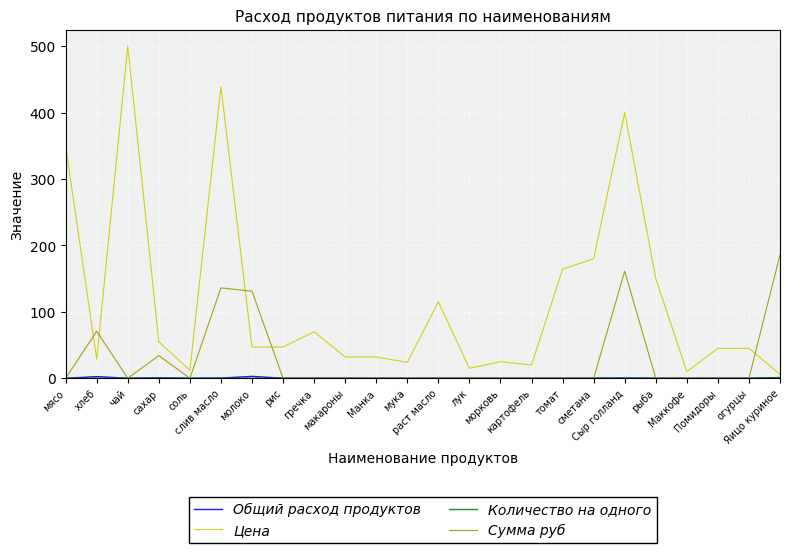

How many lines are shown in the chart?

4